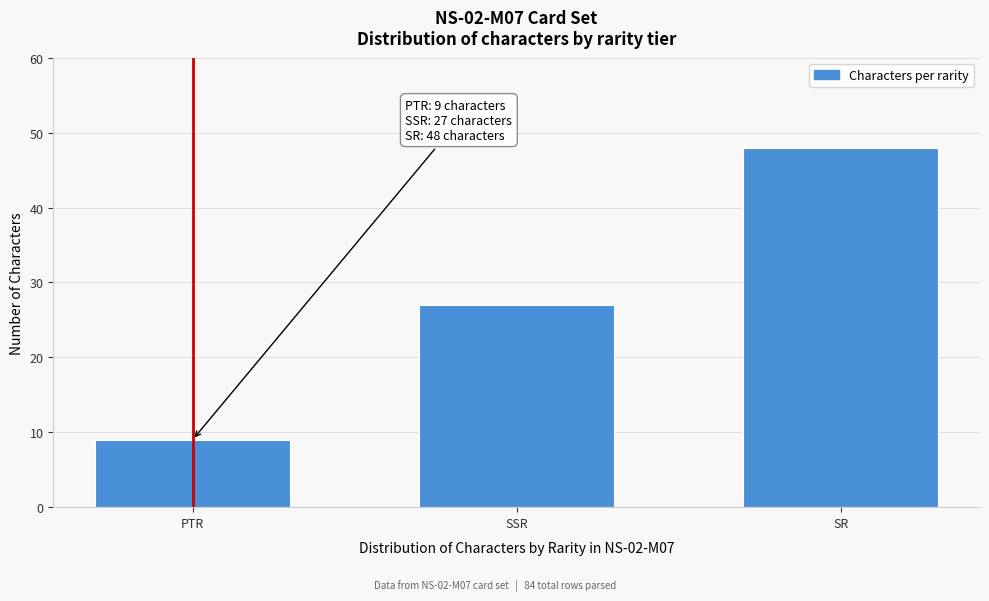

Reading left to right, extract all data points from this chart.

PTR=9	SSR=27	SR=48